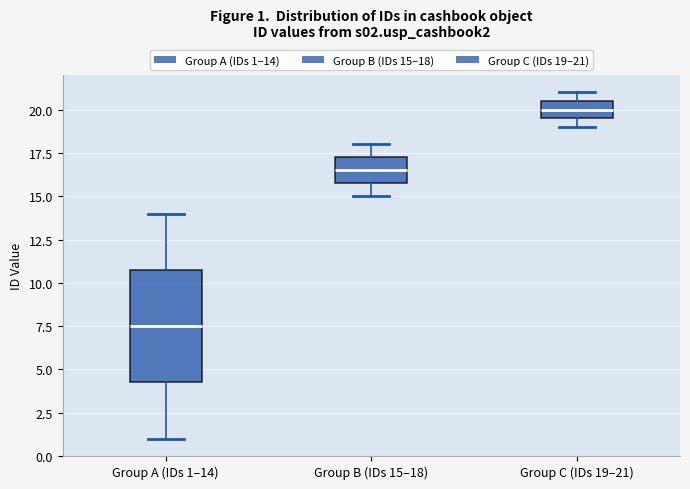

Which box has the lowest median line?

Group A (IDs 1–14)